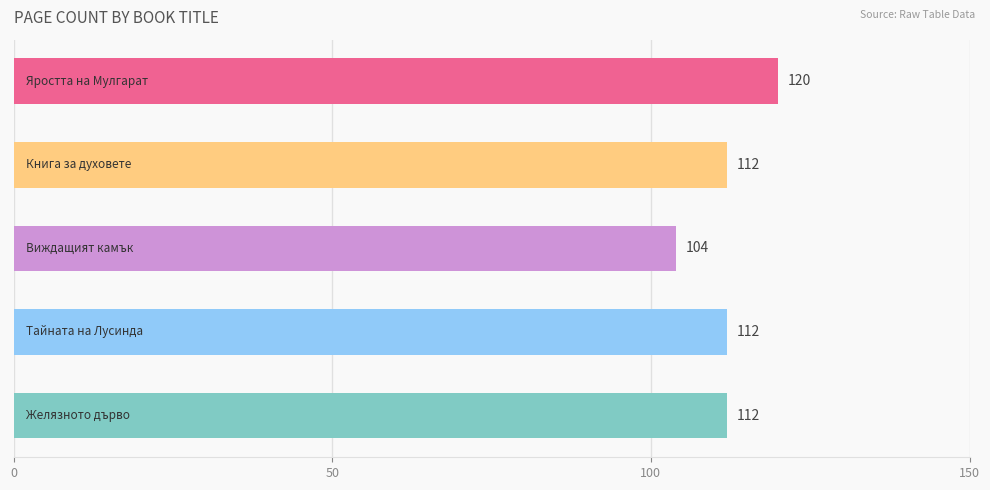

Does the chart contain any negative values?

No